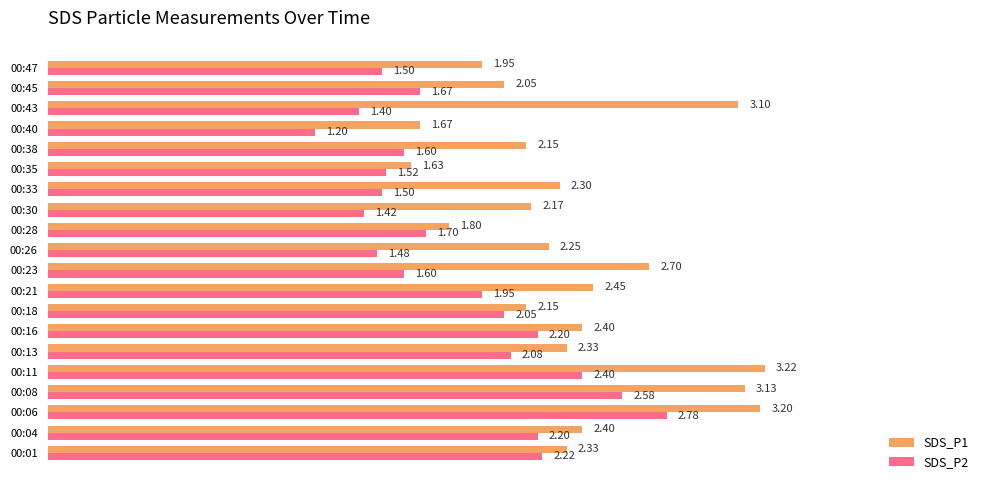

Which series has the largest range (max minus min)?

SDS_P1